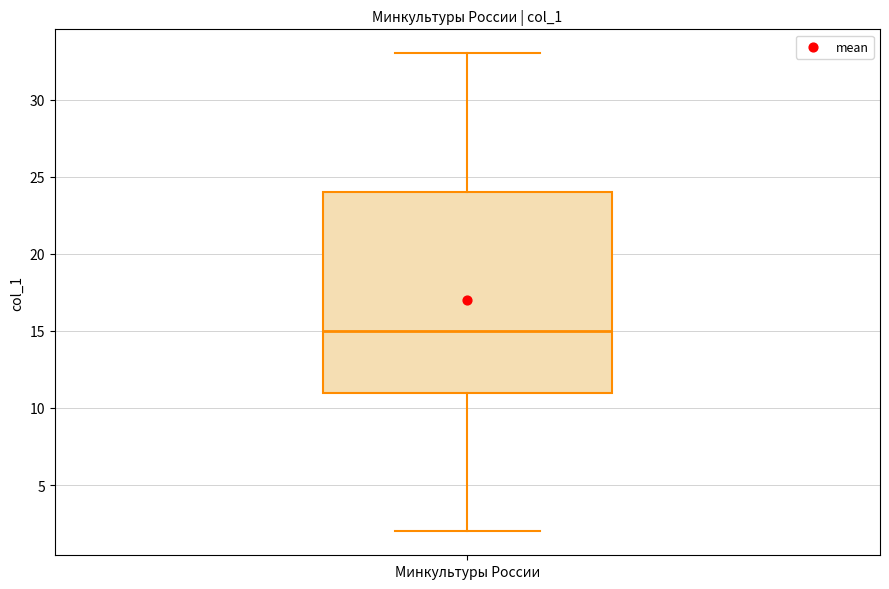

Transcribe this box plot: give where the median line is, the range the box spans, and where the two whiskers end, as read against the y-axis. The values are not printed on the chart, so give them approximately, as read against the axis.

median 15, box 11 to 24, whiskers 2 to 33